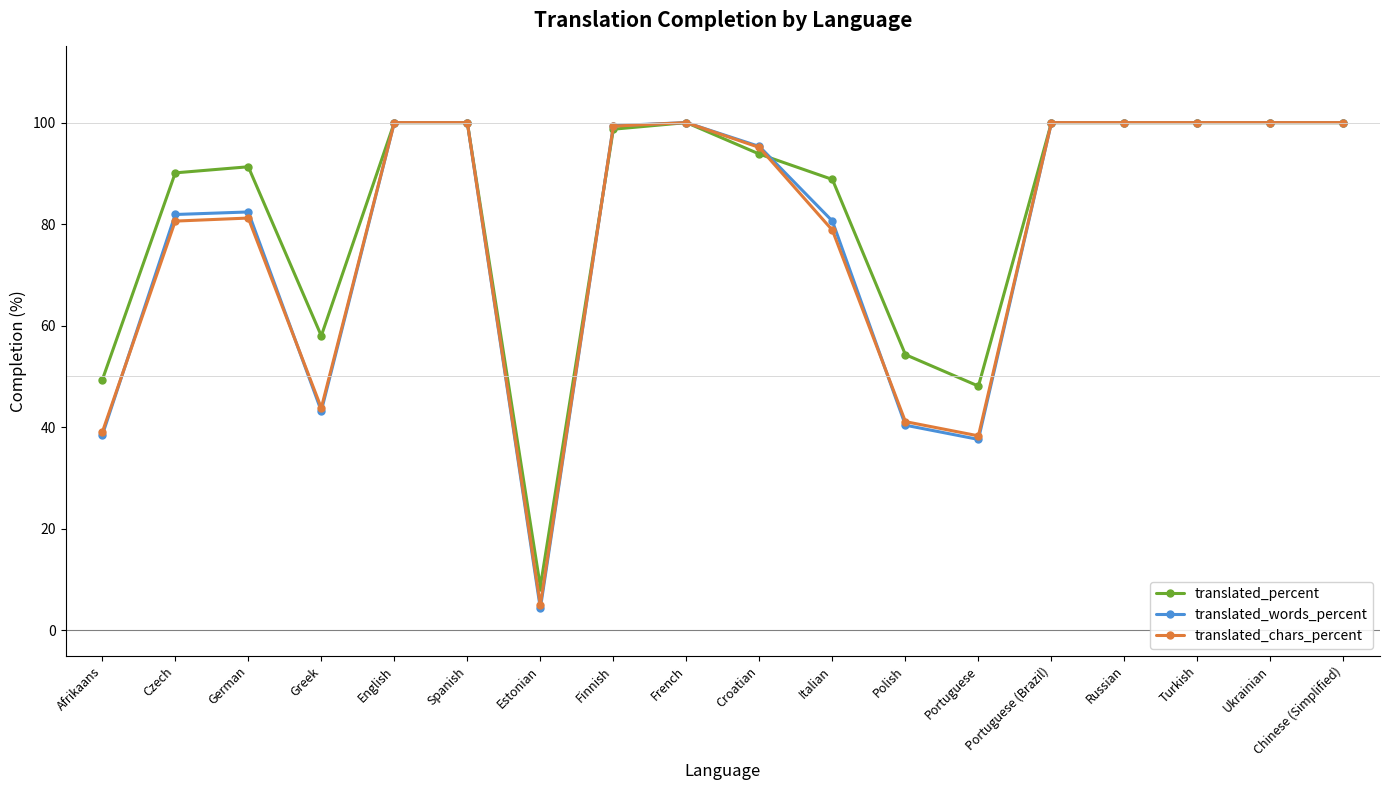

Does the chart display data point markers on the line(s)?

Yes